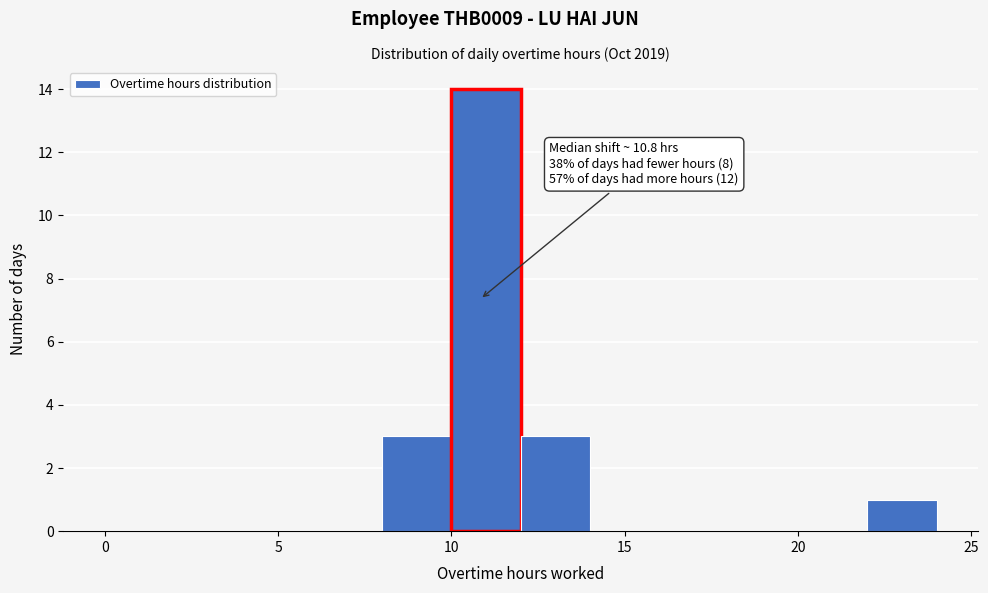

Which range on the x-axis has the tallest bar?

10 to 12